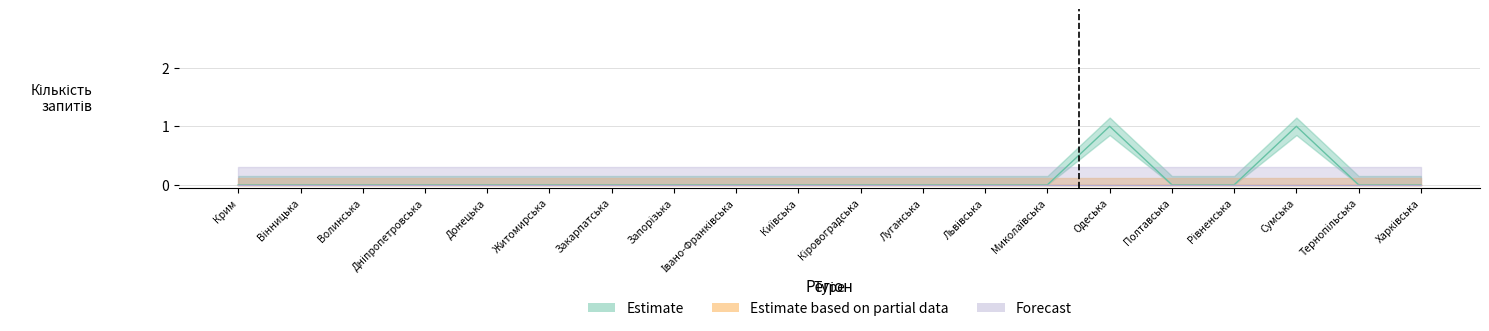

Which category has the lowest value across all series?

Крим